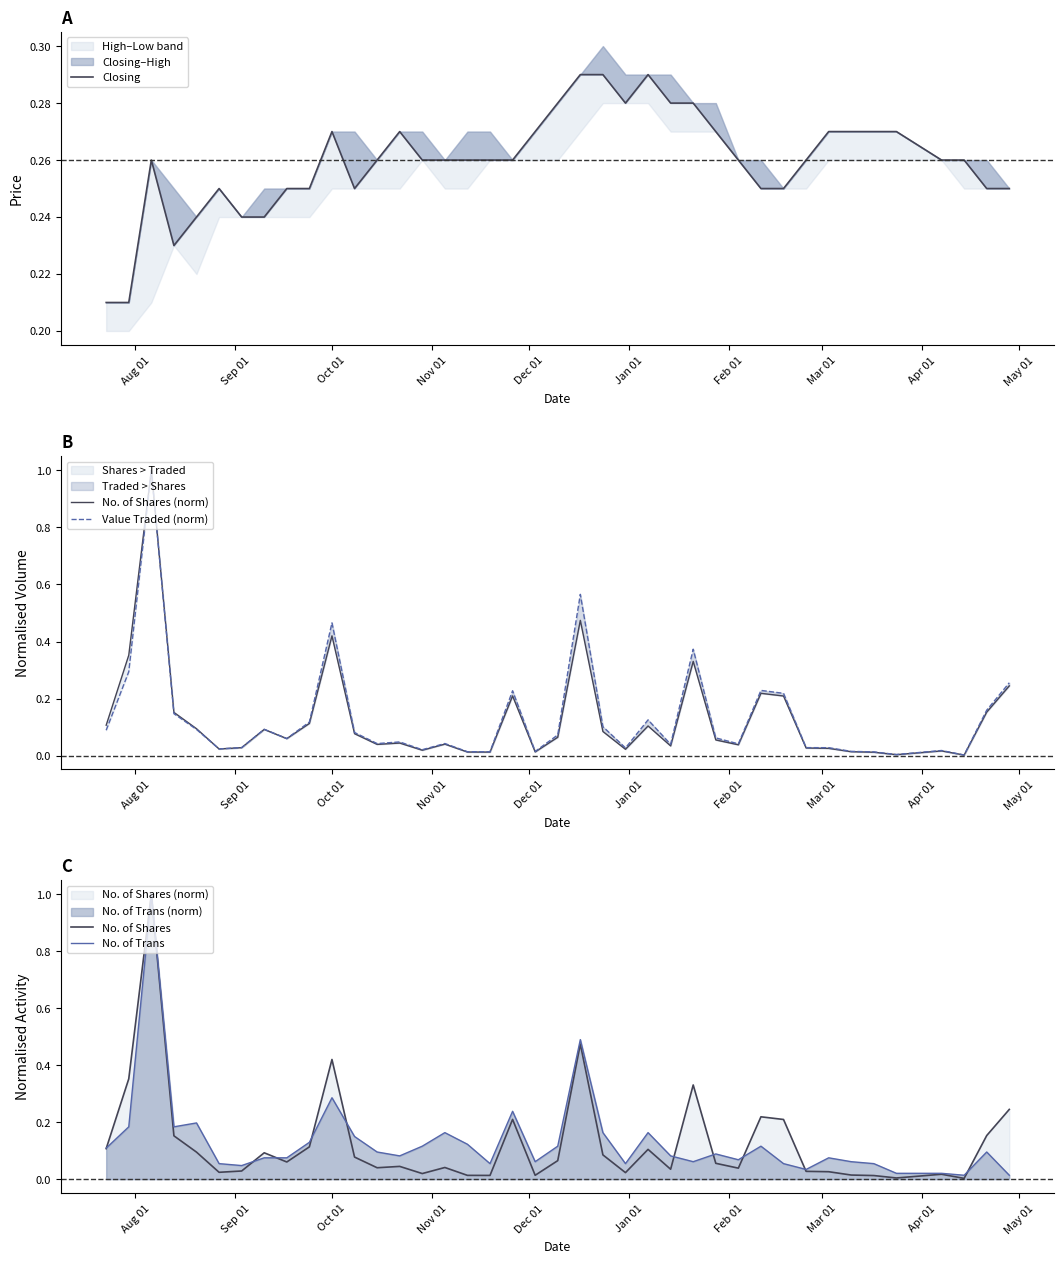

Is this an area chart (filled region under the line)?

No